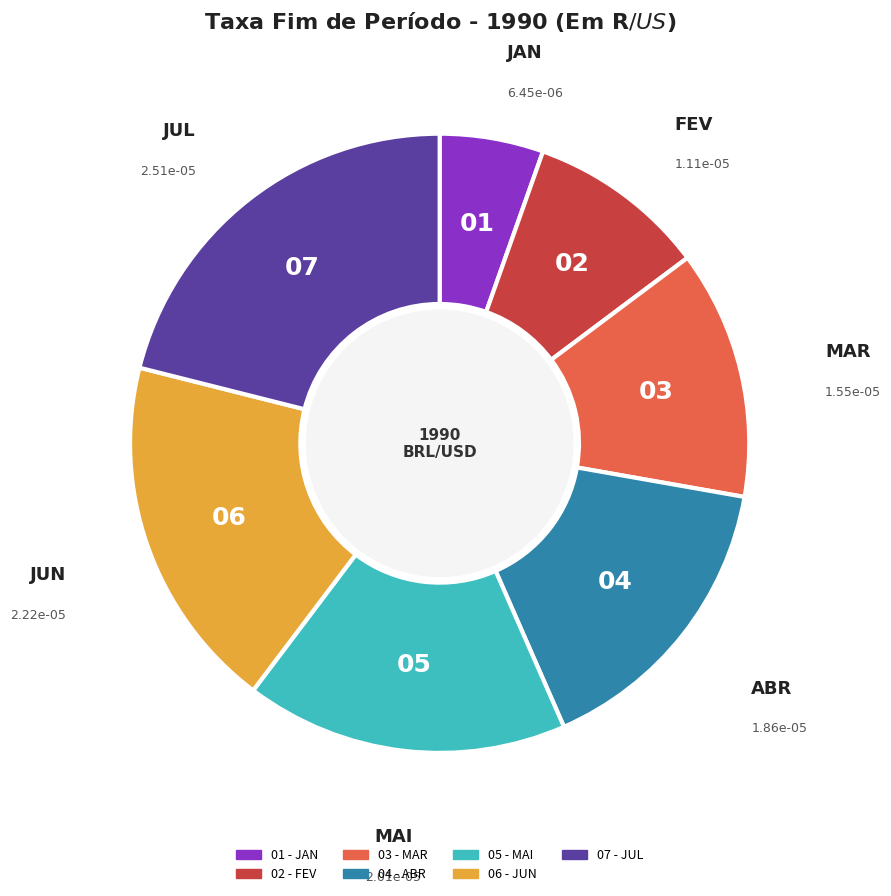

Does any single category account for the majority?

No